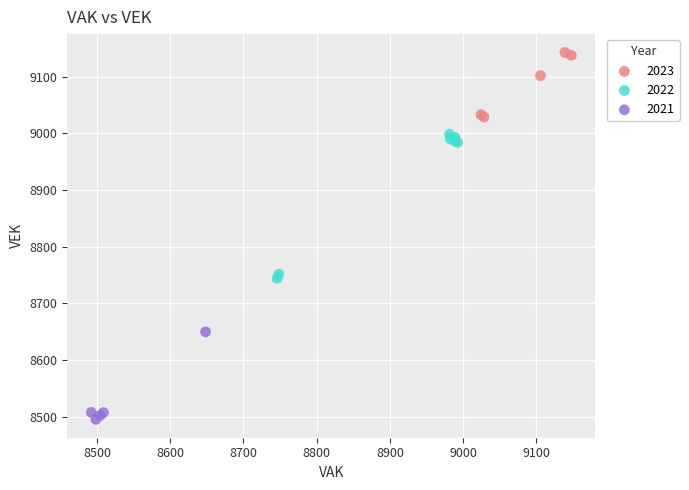

Which series has the widest spread of Y values?

2022